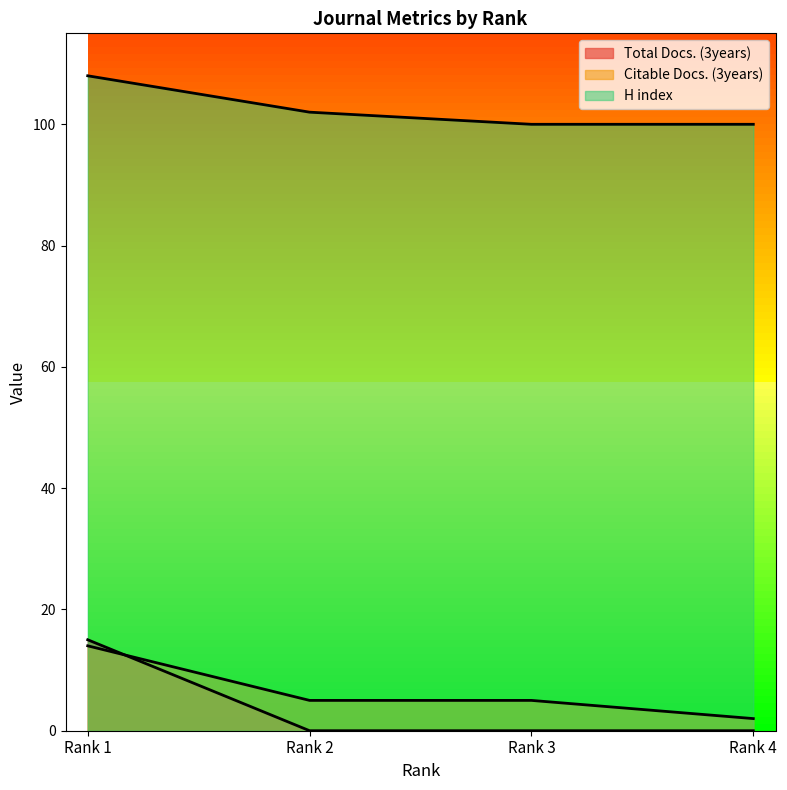

Reading right to left, extract all data points from this chart.

Total Docs. (3years): 0	0	0	15
Citable Docs. (3years): 2	5	5	14
H index: 100	100	102	108